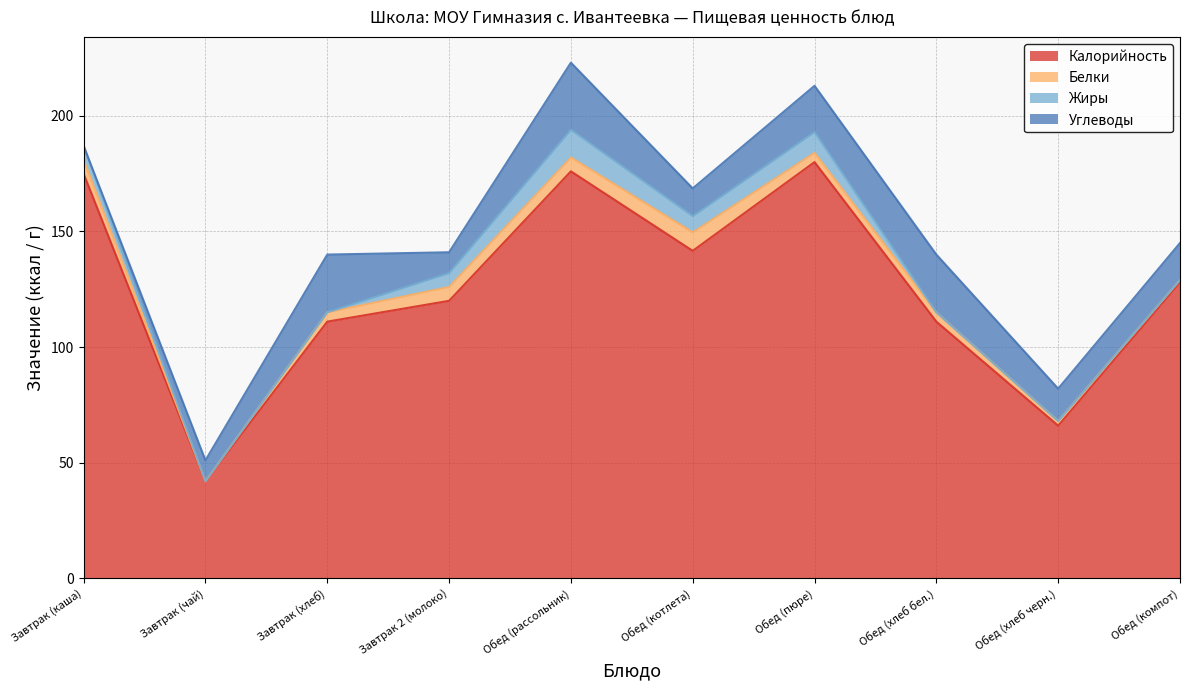

Which series changed the most between Завтрак (хлеб) and Обед (хлеб черн.)?

Калорийность